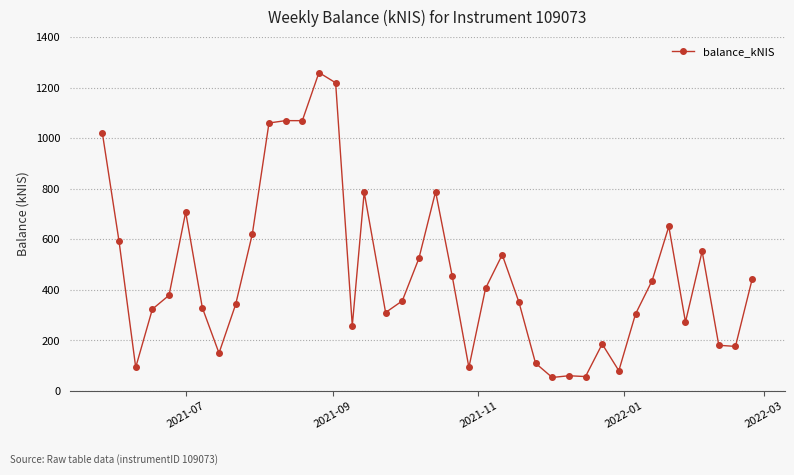

How many categories are shown in the chart?

40